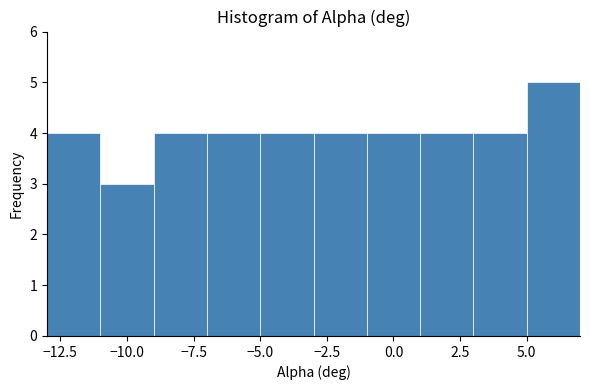

What is the height of the bar covering 3 to 5 on the x-axis? The values are not printed on the chart, so give them approximately, as read against the axis.

4